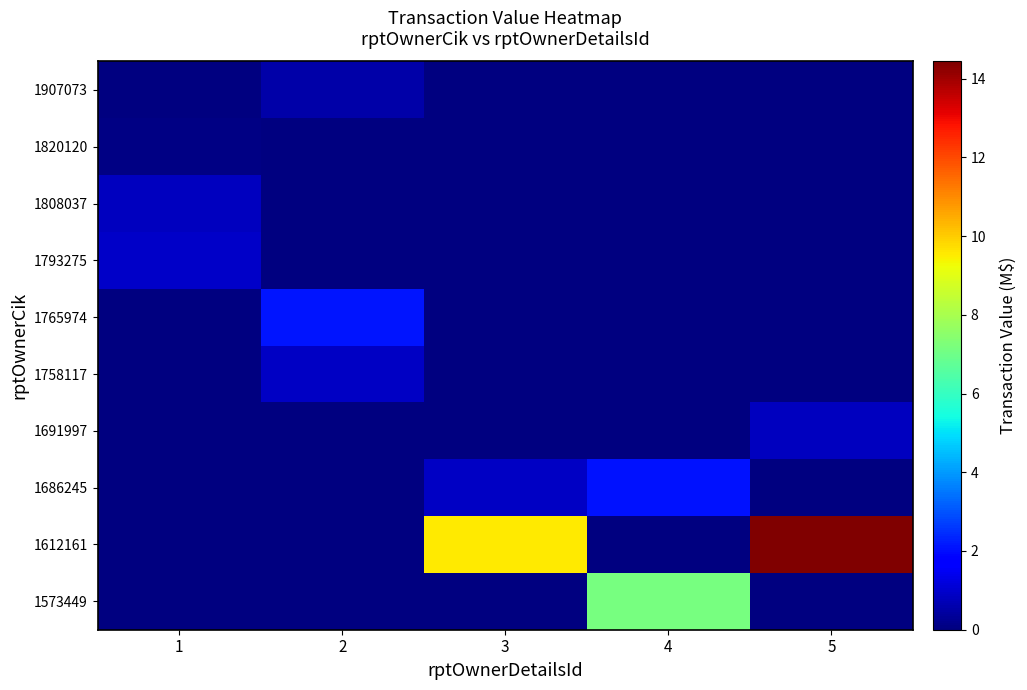

Reading left to right, transcribe all the data shown in this chart.

1573449: 1=0.0	2=0.0	3=0.0	4=7.1	5=0.0
1612161: 1=0.0	2=0.0	3=9.6	4=0.0	5=14.4
1686245: 1=0.0	2=0.0	3=0.9	4=2.1	5=0.0
1691997: 1=0.0	2=0.0	3=0.0	4=0.0	5=0.8
1758117: 1=0.0	2=0.9	3=0.0	4=0.0	5=0.0
1765974: 1=0.0	2=2.1	3=0.0	4=0.0	5=0.0
1793275: 1=0.9	2=0.0	3=0.0	4=0.0	5=0.0
1808037: 1=0.8	2=0.0	3=0.0	4=0.0	5=0.0
1820120: 1=0.1	2=0.0	3=0.0	4=0.0	5=0.0
1907073: 1=0.0	2=0.5	3=0.0	4=0.0	5=0.0